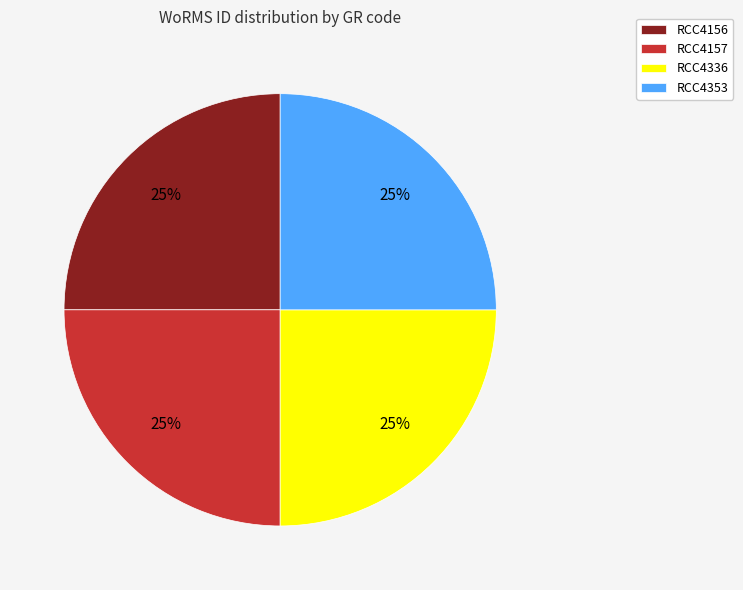

Is RCC4156 the majority of the pie?

No